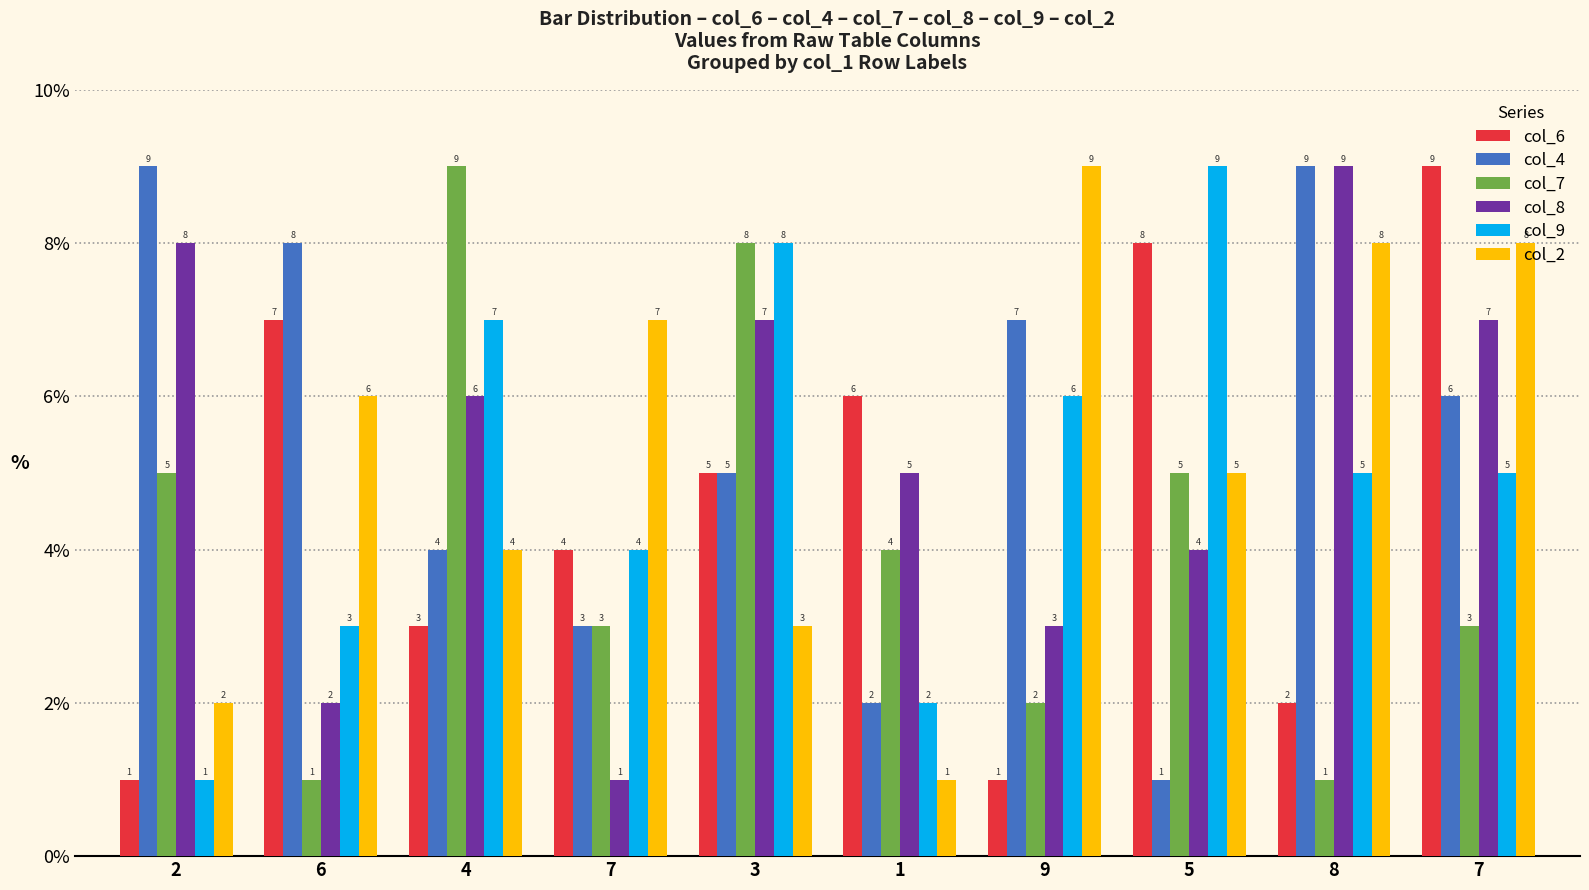

How many groups of bars are there?

10